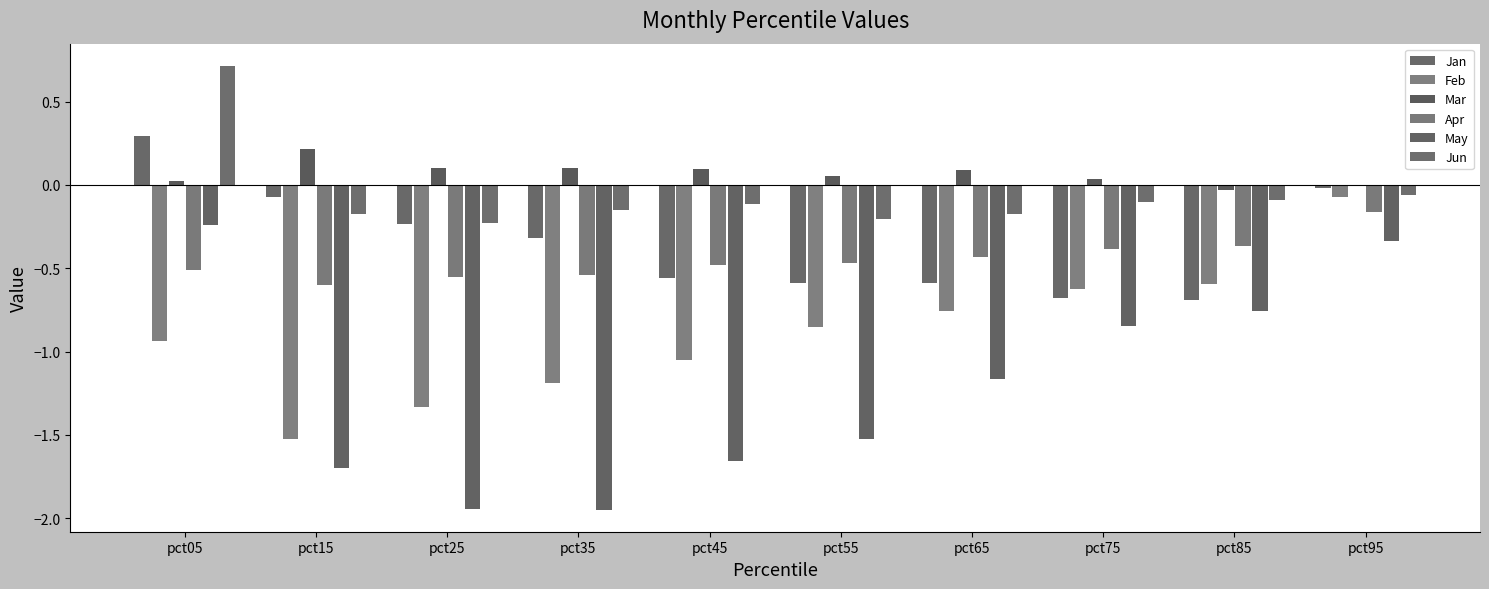

How many series are shown in this chart?

6